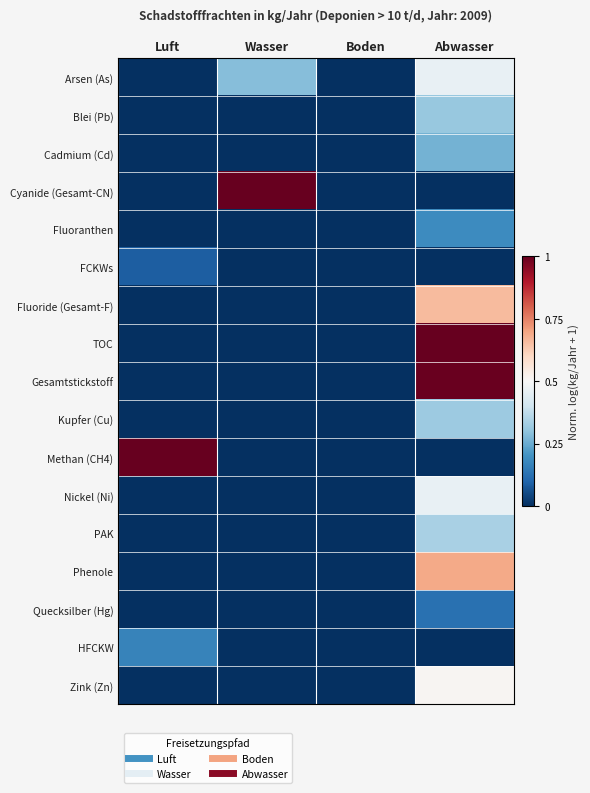

How many categories are shown in the chart?

4